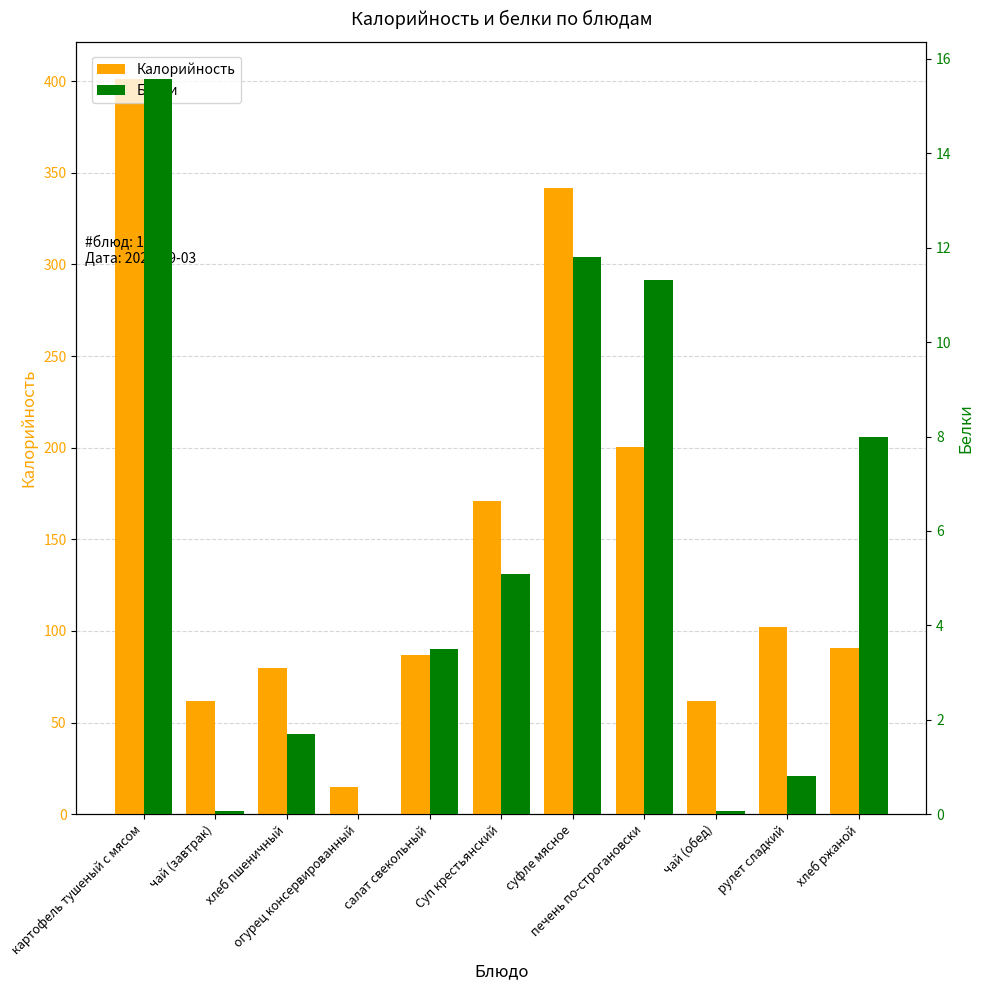

What is the difference between the second highest and minimum values in the Калорийность series?

326.8